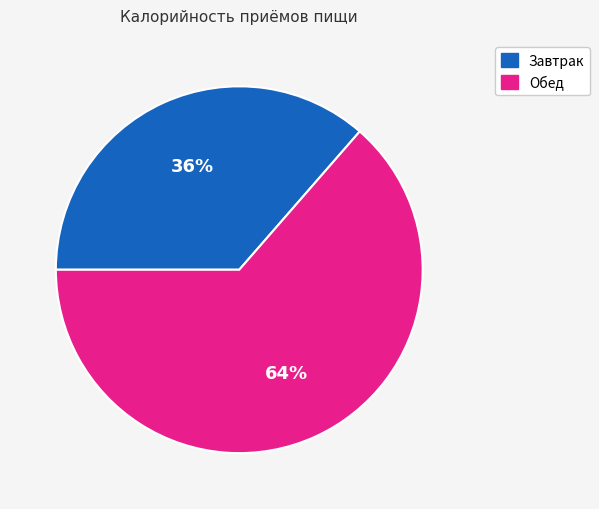

True or false: Завтрак accounts for 27% of the total.

False